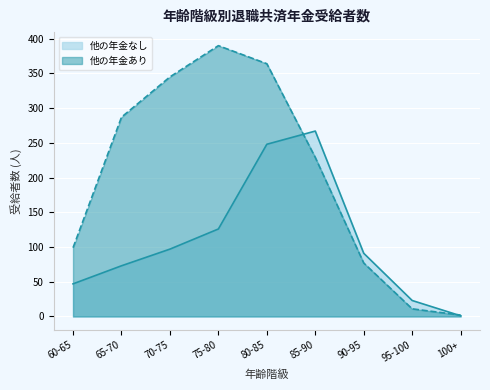

True or false: 他の年金なし has a value of 97 at 70-75.

True